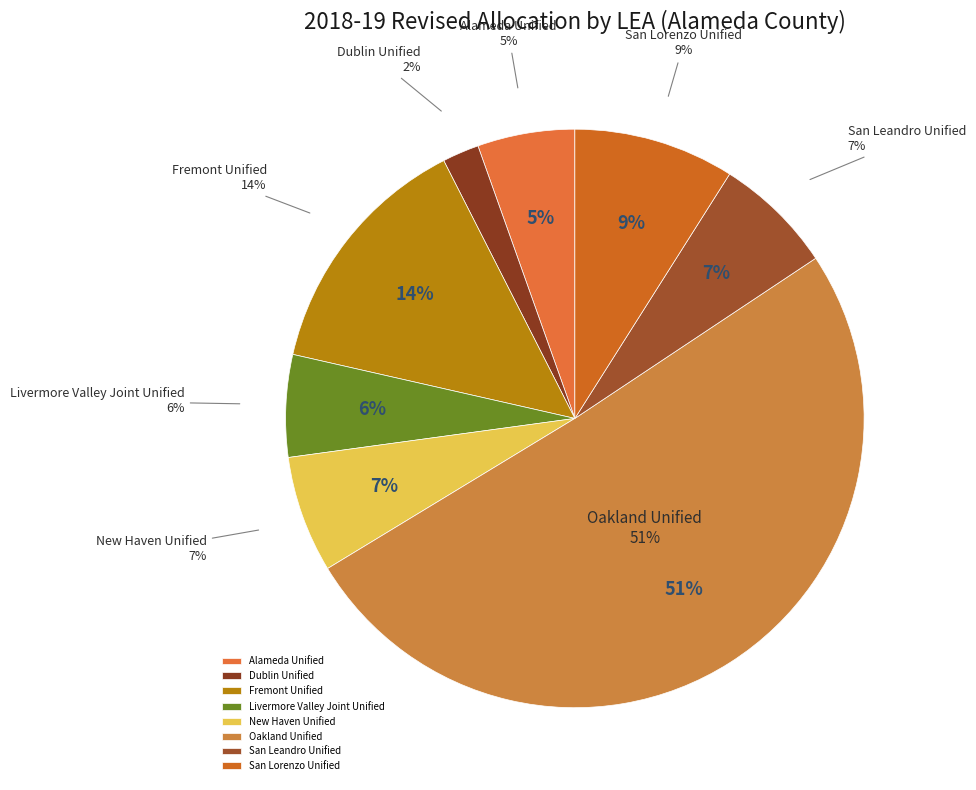

How many slices are in this pie chart?

8